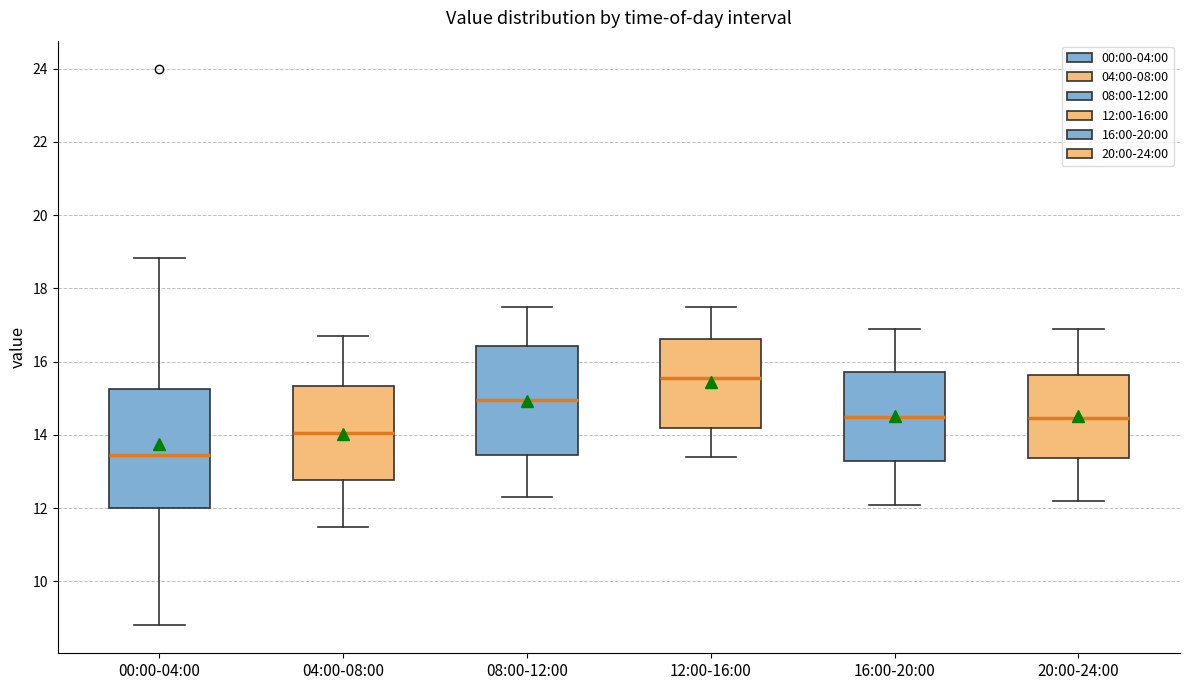

Which box is the tallest, from its lower edge to its upper edge?

00:00-04:00